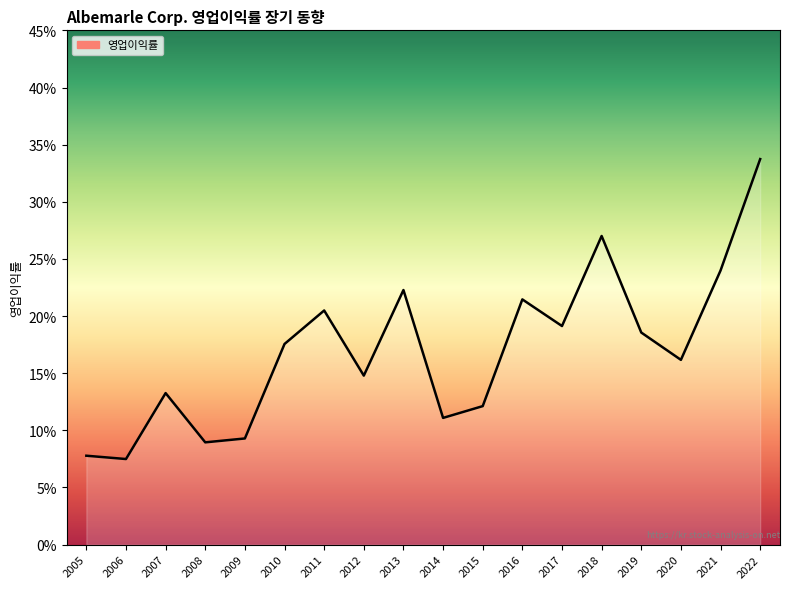

What is the sum of the values at 2018 and 2019?

0.5